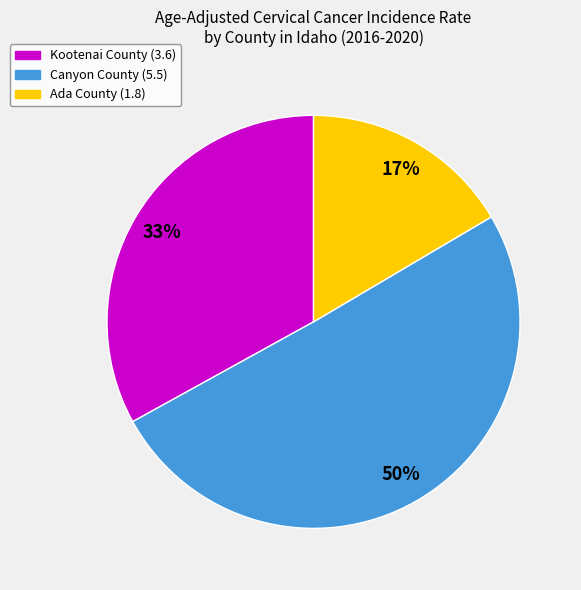

To the nearest percent, what is the average slice percentage?

33%